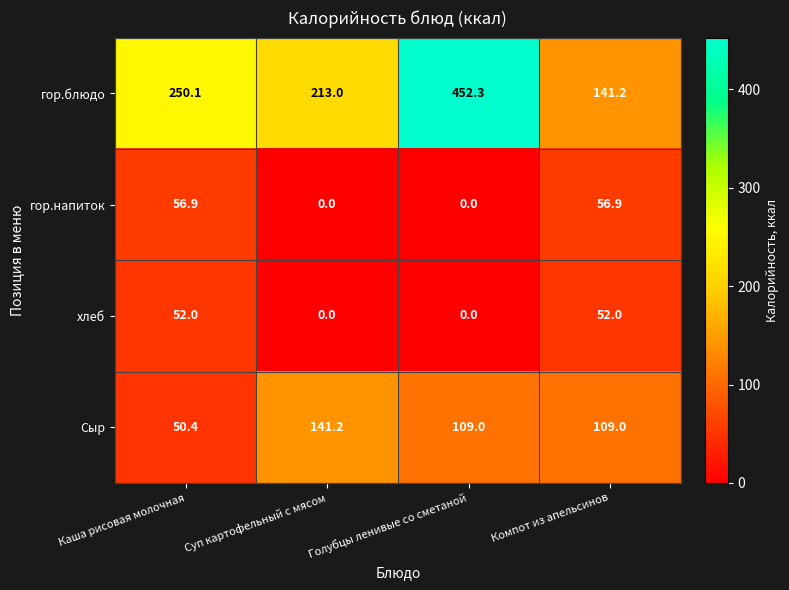

Reading right to left, extract all data points from this chart.

гор.блюдо: Компот из апельсинов=141.2	Голубцы ленивые со сметаной=452.3	Суп картофельный с мясом=213.0	Каша рисовая молочная=250.1
гор.напиток: Компот из апельсинов=56.9	Голубцы ленивые со сметаной=0.0	Суп картофельный с мясом=0.0	Каша рисовая молочная=56.9
хлеб: Компот из апельсинов=52.0	Голубцы ленивые со сметаной=0.0	Суп картофельный с мясом=0.0	Каша рисовая молочная=52.0
Сыр: Компот из апельсинов=109.0	Голубцы ленивые со сметаной=109.0	Суп картофельный с мясом=141.2	Каша рисовая молочная=50.4